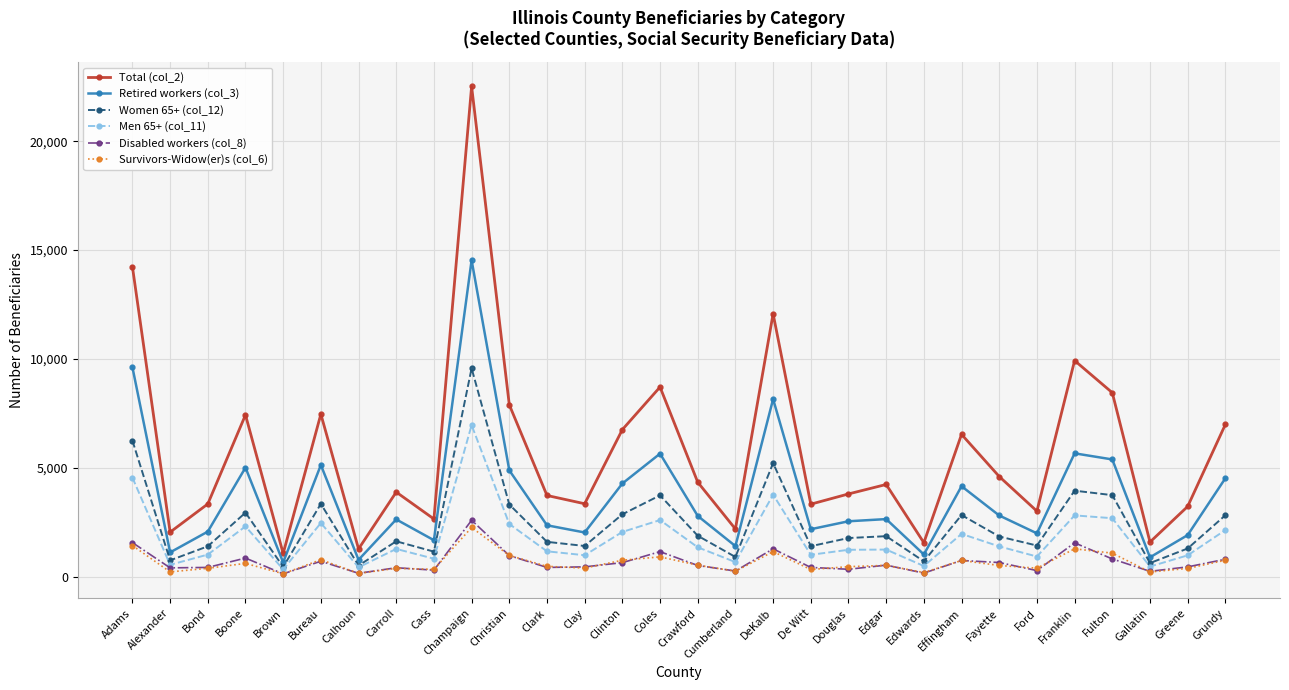

Which series has the largest total across all categories?

Total (col_2)